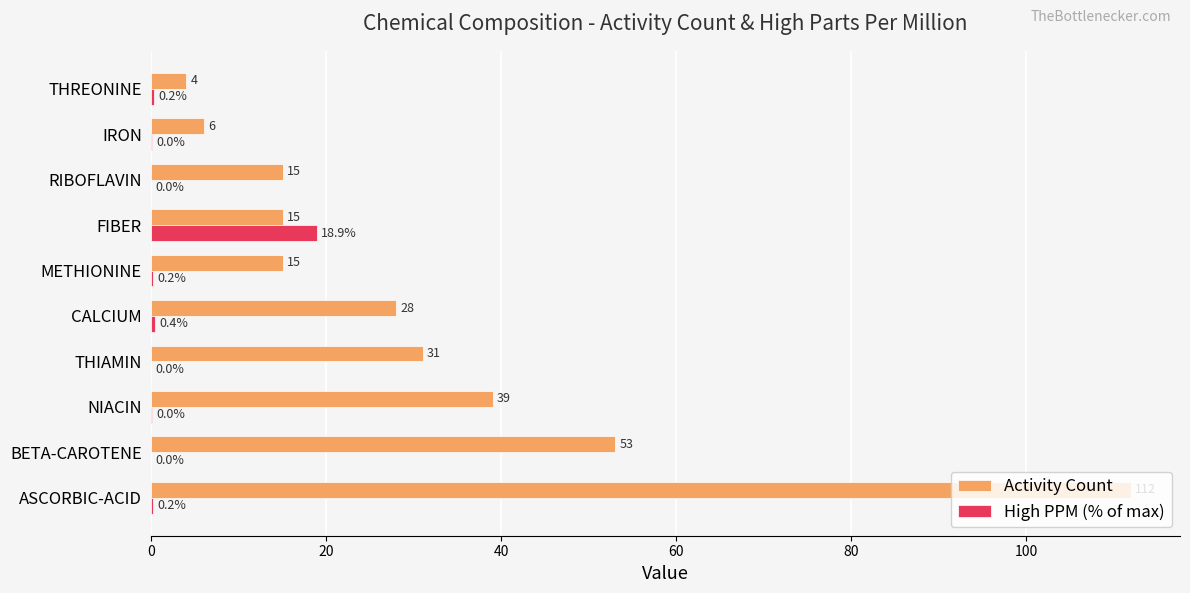

What is the sum of all Activity Count values?

318.0